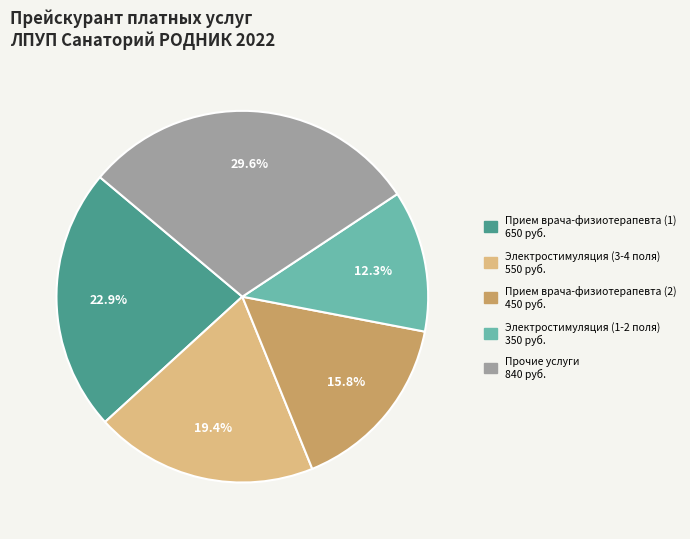

Is there any slice that represents more than half of the pie?

No